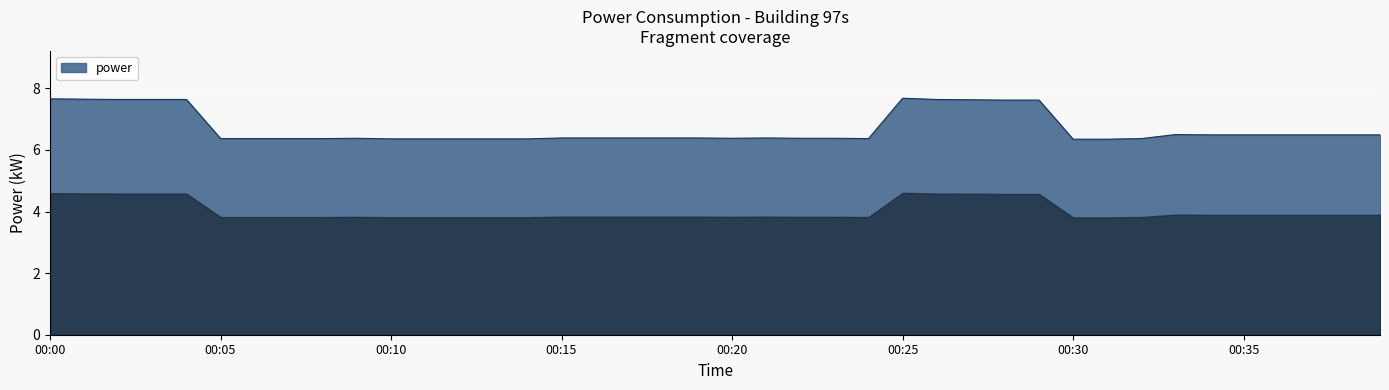

What is the maximum value shown in the chart?

7.7